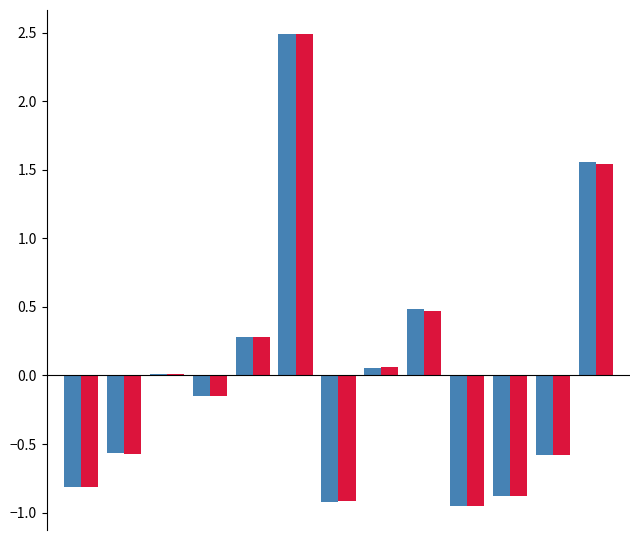

What is the maximum value shown in the chart?

2.5